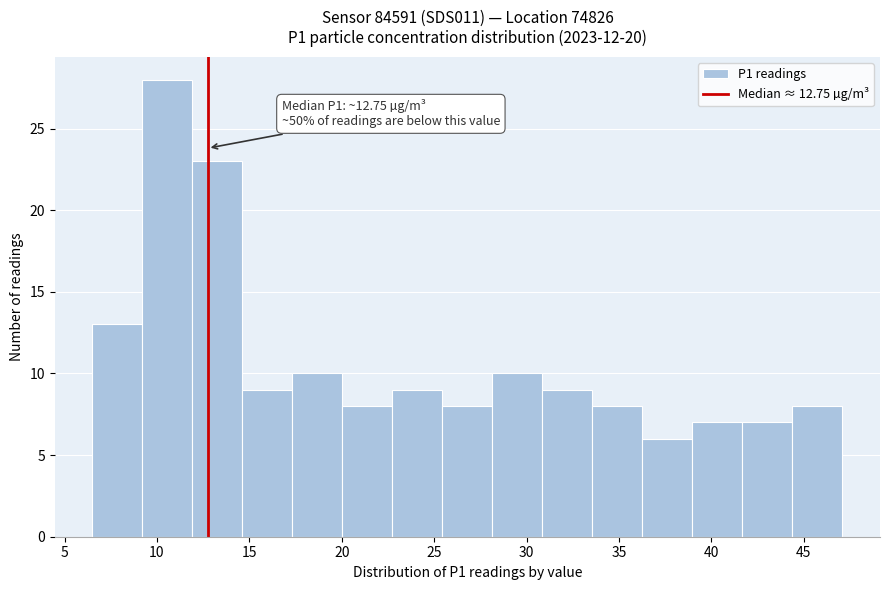

Over which range of the x-axis is the bar tallest?

9.0 to 12.0